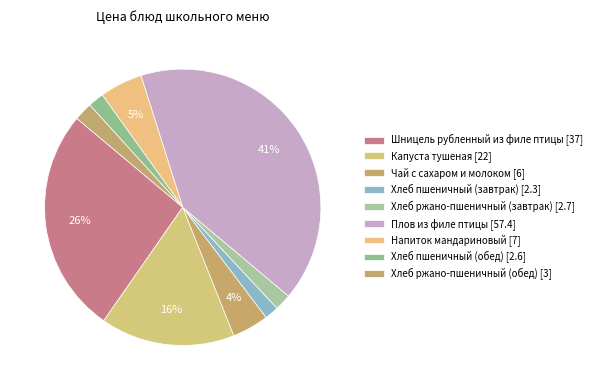

What is the change in value from Шницель рубленный из филе птицы to Хлеб пшеничный (обед)?

-34.4